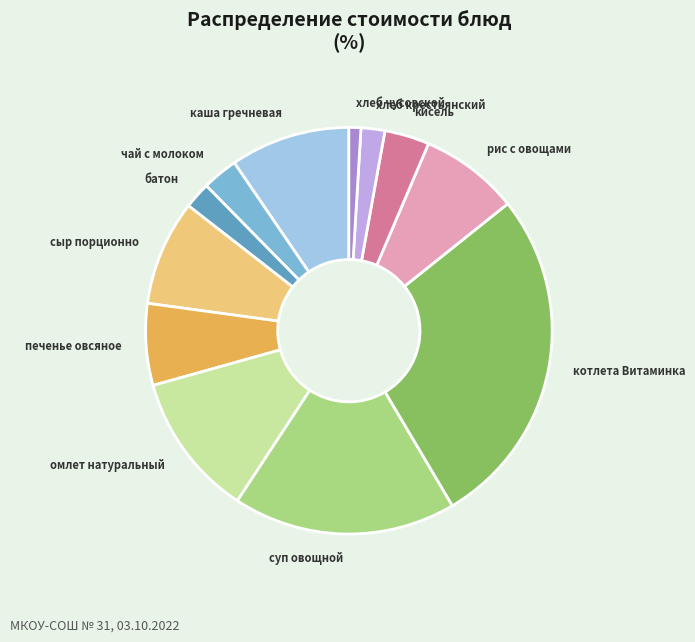

Do кисель and каша гречневая together represent more than half of the pie?

No